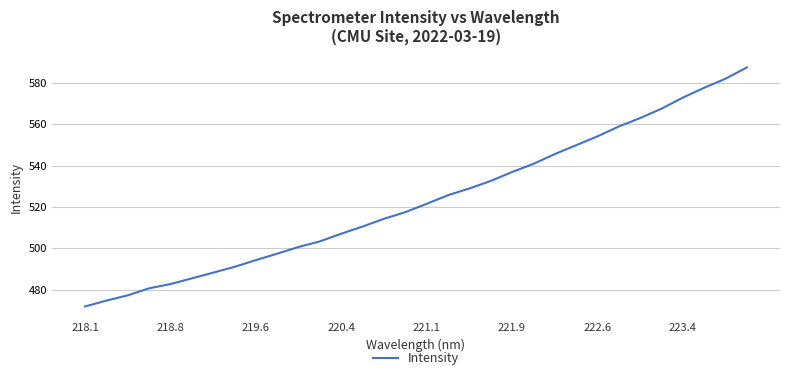

What is the minimum value shown in the chart?

471.9